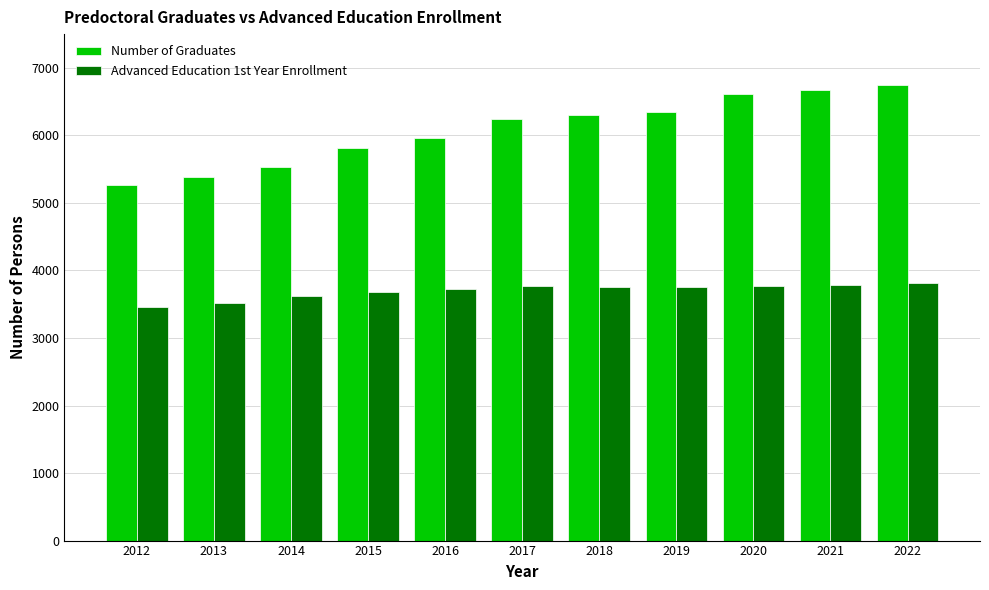

Which series has the largest total across all categories?

Number of Graduates